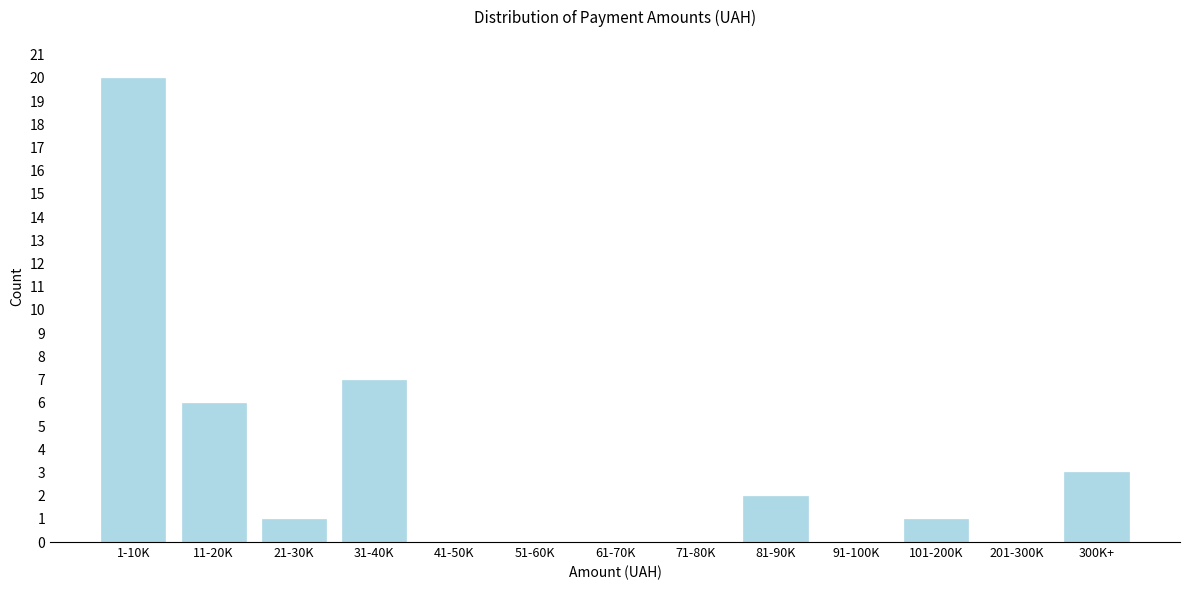

Reading left to right, what are all the values shown in this chart?

1-10K=20	11-20K=6	21-30K=1	31-40K=7	41-50K=0	51-60K=0	61-70K=0	71-80K=0	81-90K=2	91-100K=0	101-200K=1	201-300K=0	300K+=3